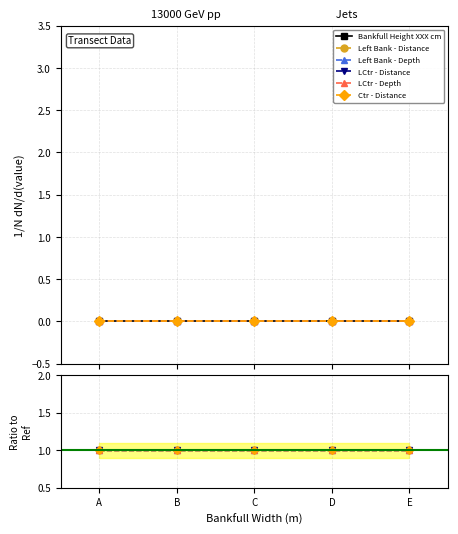

The value of Bankfull Height XXX cm at C is 0. True or false?

True